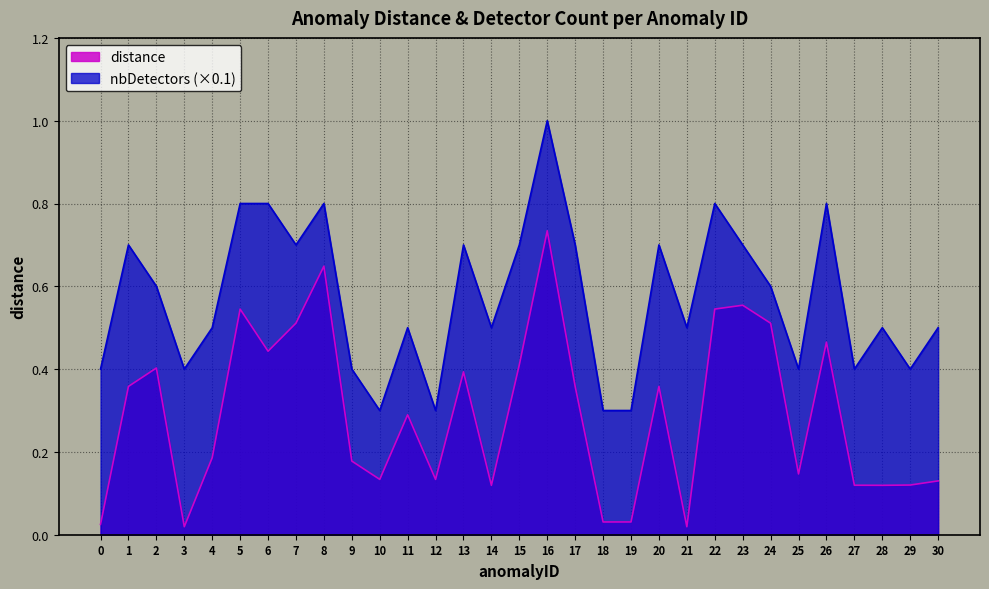

At 17, list the series in order from largest to smallest.

nbDetectors (×0.1), distance